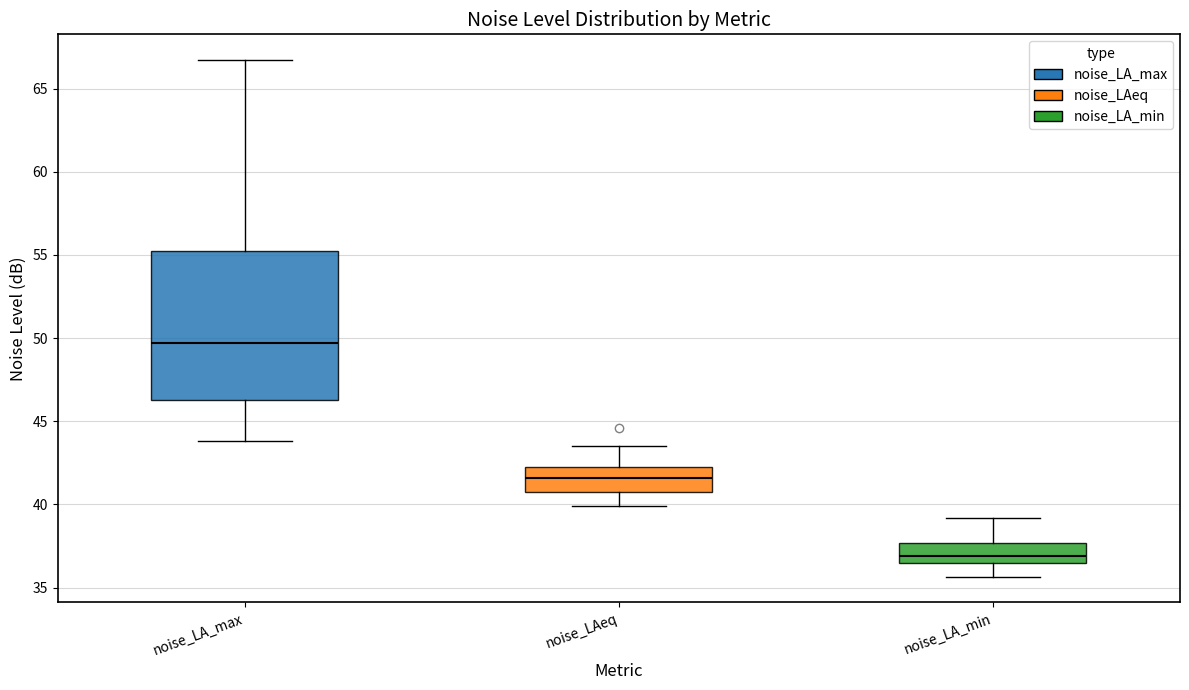

Where does the upper whisker of the box for noise_LA_max end on the y-axis? The values are not printed on the chart, so give them approximately, as read against the axis.

66.5